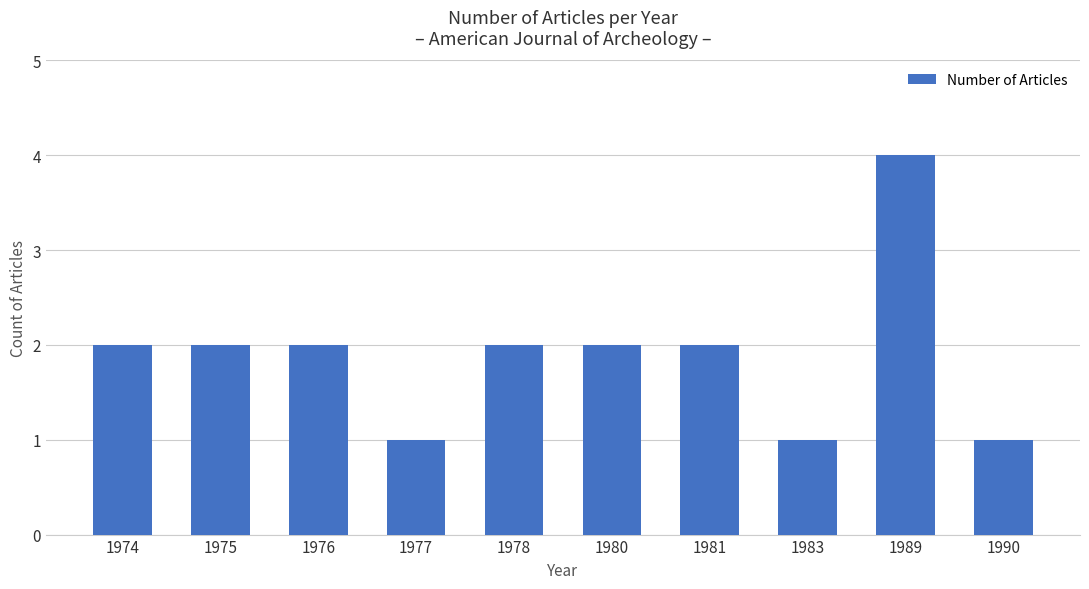

What is the difference between the second highest and second lowest values?

1